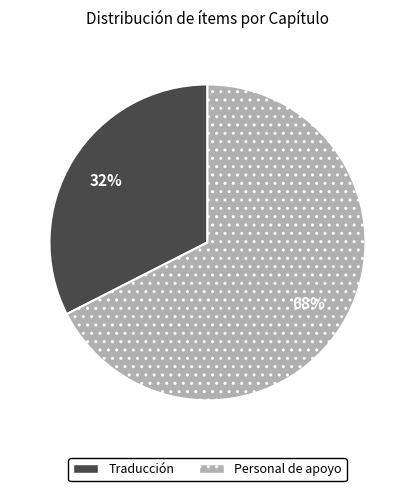

What is the ratio of the value at Traducción to the value at Personal de apoyo?

0.5